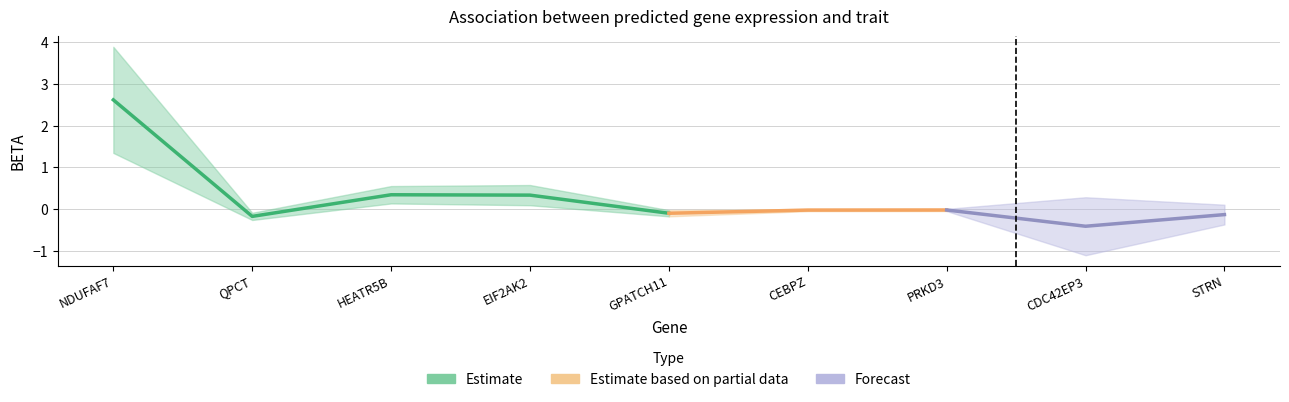

What is the difference between the BETA values at EIF2AK2 and GPATCH11?

0.4